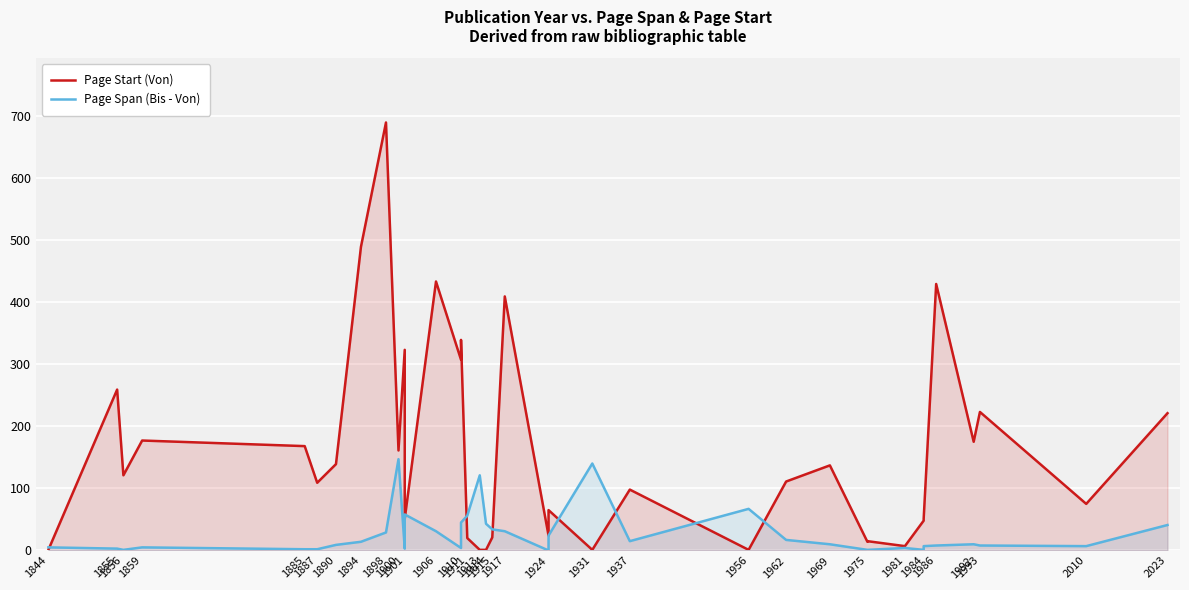

List the series in order of their overall mean, highest first.

Page Start (Von), Page Span (Bis - Von)